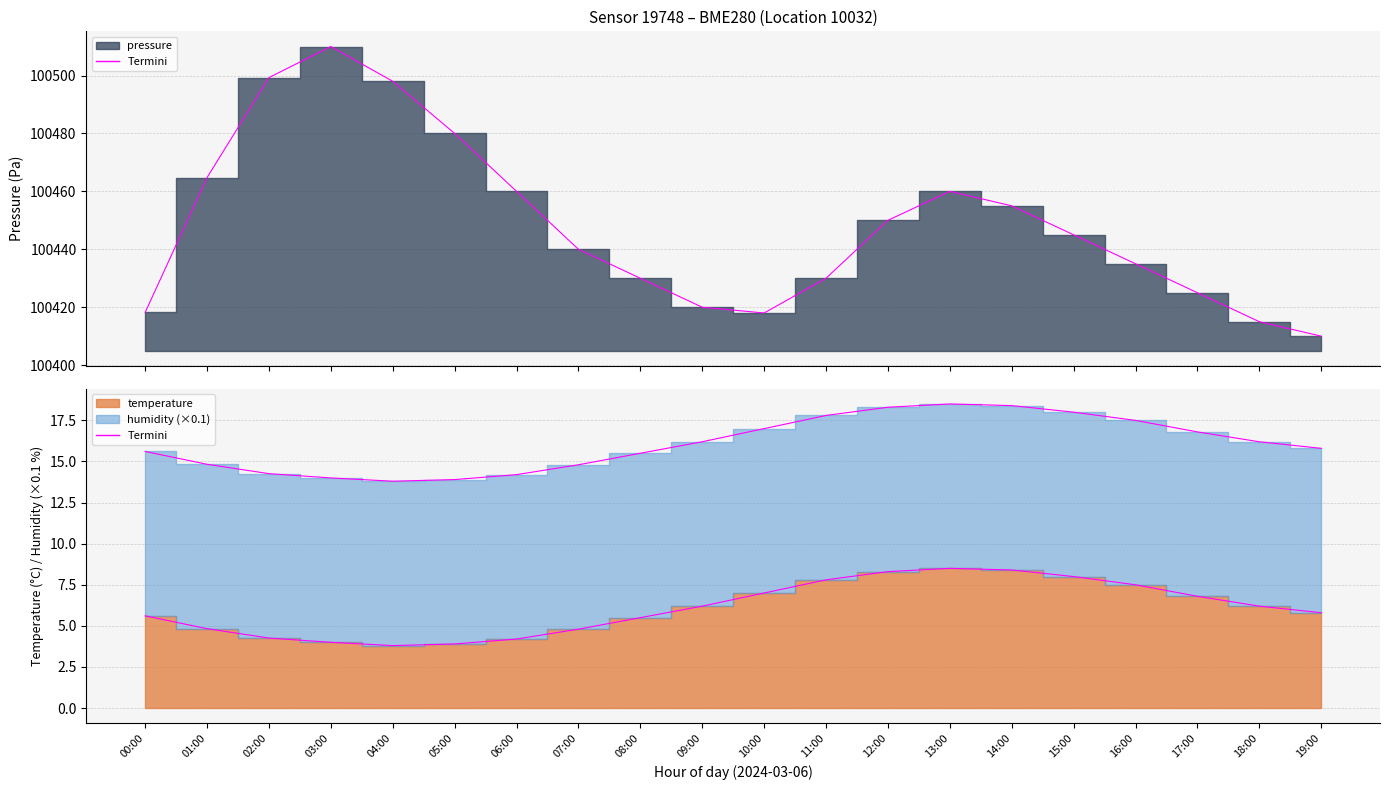

At how many categories does at least one series exceed 52395?

20